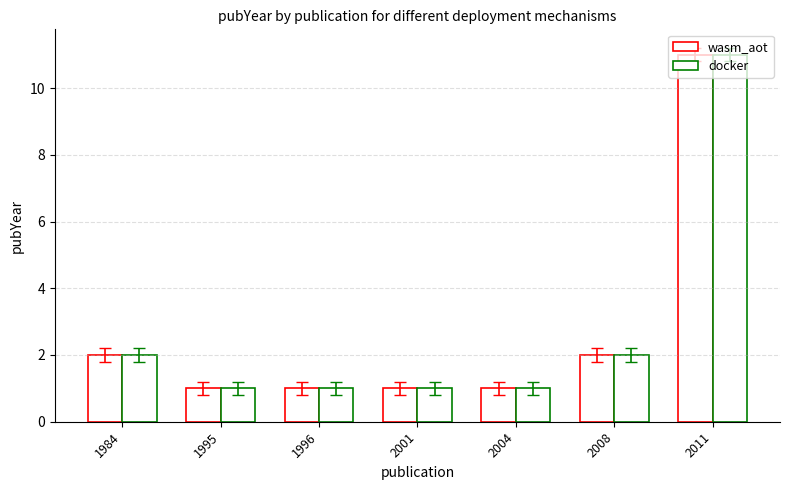

What is the difference between the wasm_aot values at 2004 and 2011?

10